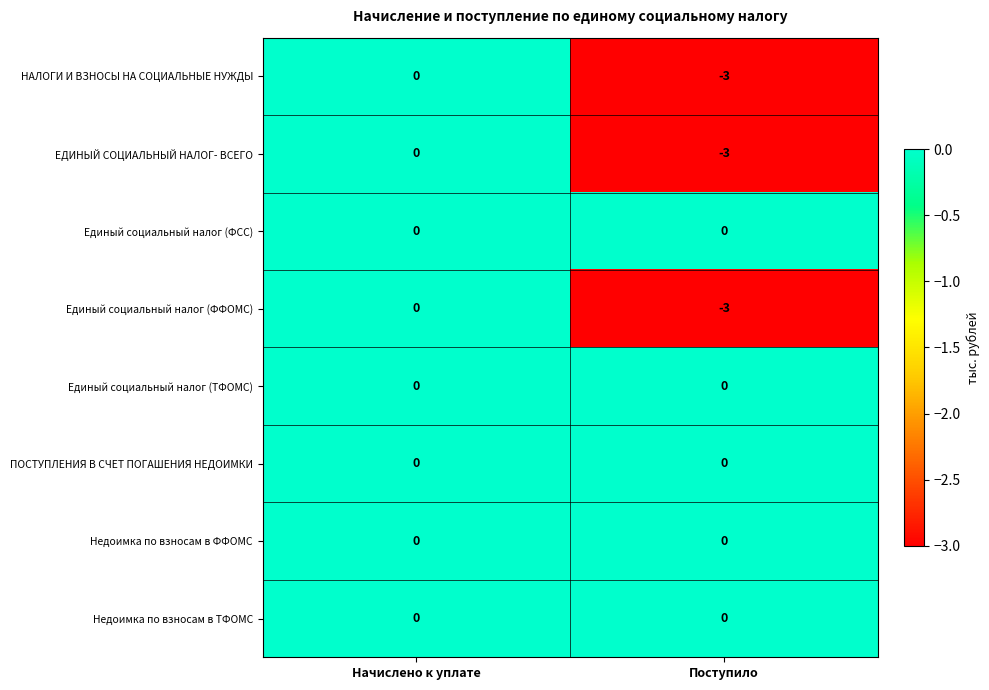

What is the difference between the maximum and minimum values in the НАЛОГИ И ВЗНОСЫ НА СОЦИАЛЬНЫЕ НУЖДЫ series?

3